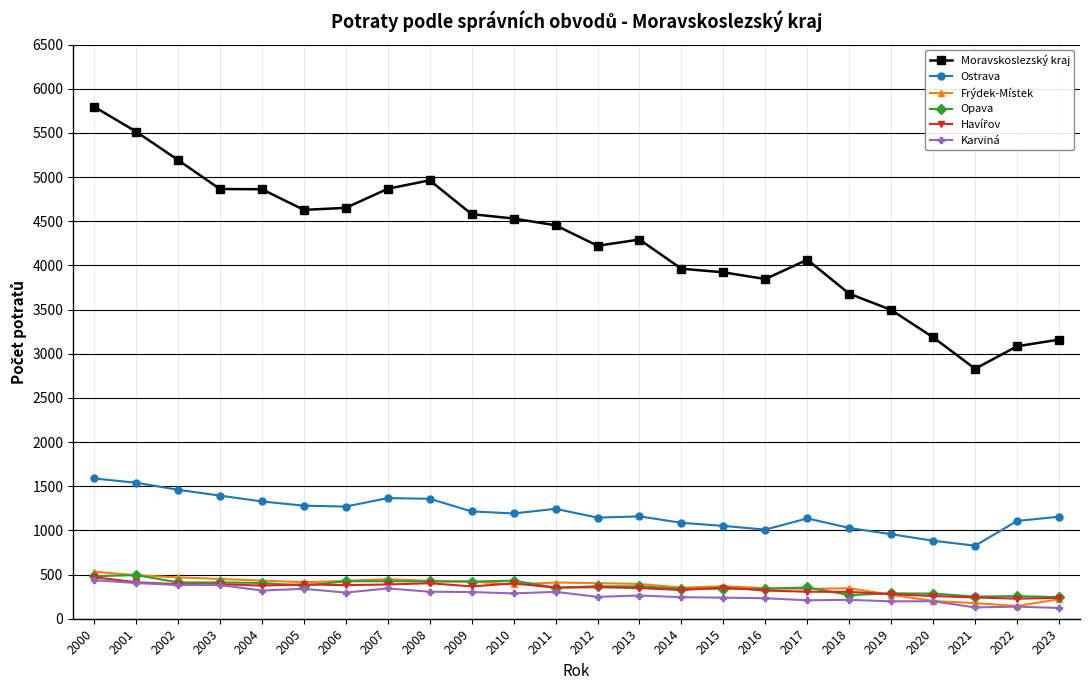

Between 2011 and 2016, which series saw the biggest shift?

Moravskoslezský kraj